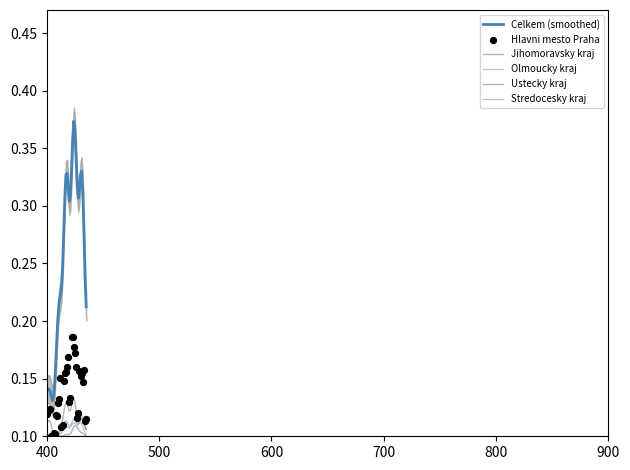

At how many categories does at least one series exceed 0?

36